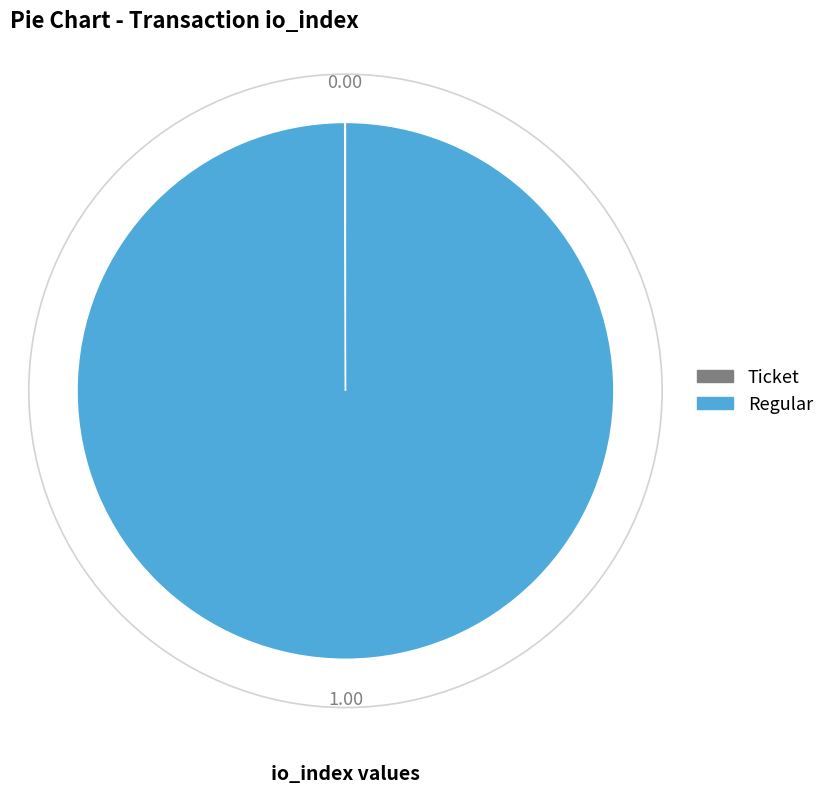

Which slice is the largest?

Regular